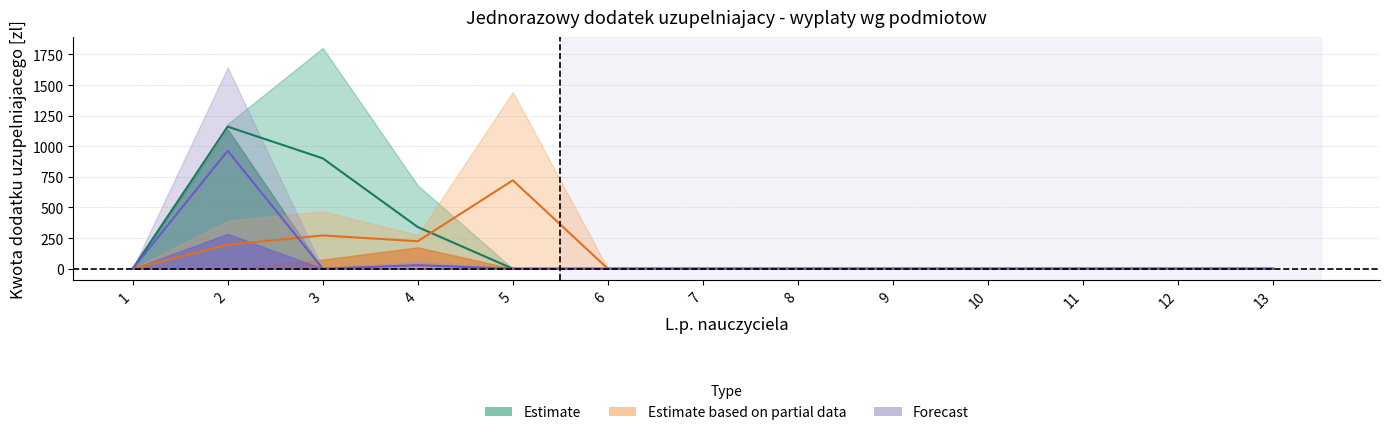

Reading left to right, transcribe all the data shown in this chart.

ZS Lubraniec - Marysin: 0.0	1182.5	1803.3	680.3	0.0	0.0	0.0	0.0	0.0	0.0	0.0	0.0	0.0
ZS Izbica Kuj.: 0.0	1138.7	0.0	0.0	0.0	0.0	0.0	0.0	0.0	0.0	0.0	0.0	0.0
ZS Chodecz: 0.0	0.0	468.5	274.5	1443.9	0.0	0.0	0.0	0.0	0.0	0.0	0.0	0.0
ZS Kowal: 0.0	392.3	74.7	174.4	0.0	0.0	0.0	0.0	0.0	0.0	0.0	0.0	0.0
LO Kowal: 0.0	1642.6	0.0	0.0	0.0	0.0	0.0	0.0	0.0	0.0	0.0	0.0	0.0
ZS Brzezie: 0.0	284.5	0.0	56.9	0.0	0.0	0.0	0.0	0.0	0.0	0.0	0.0	0.0